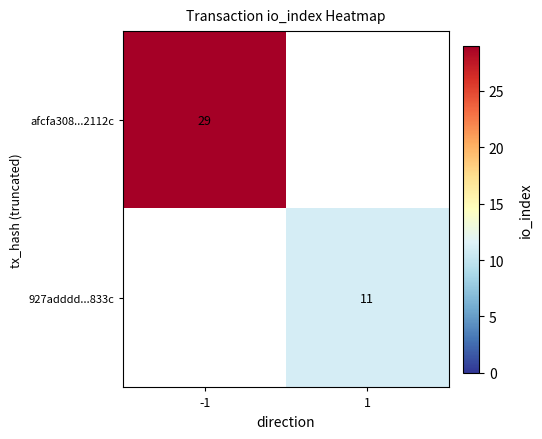

Is it true that 927adddd...833c equals 11 at 1?

True